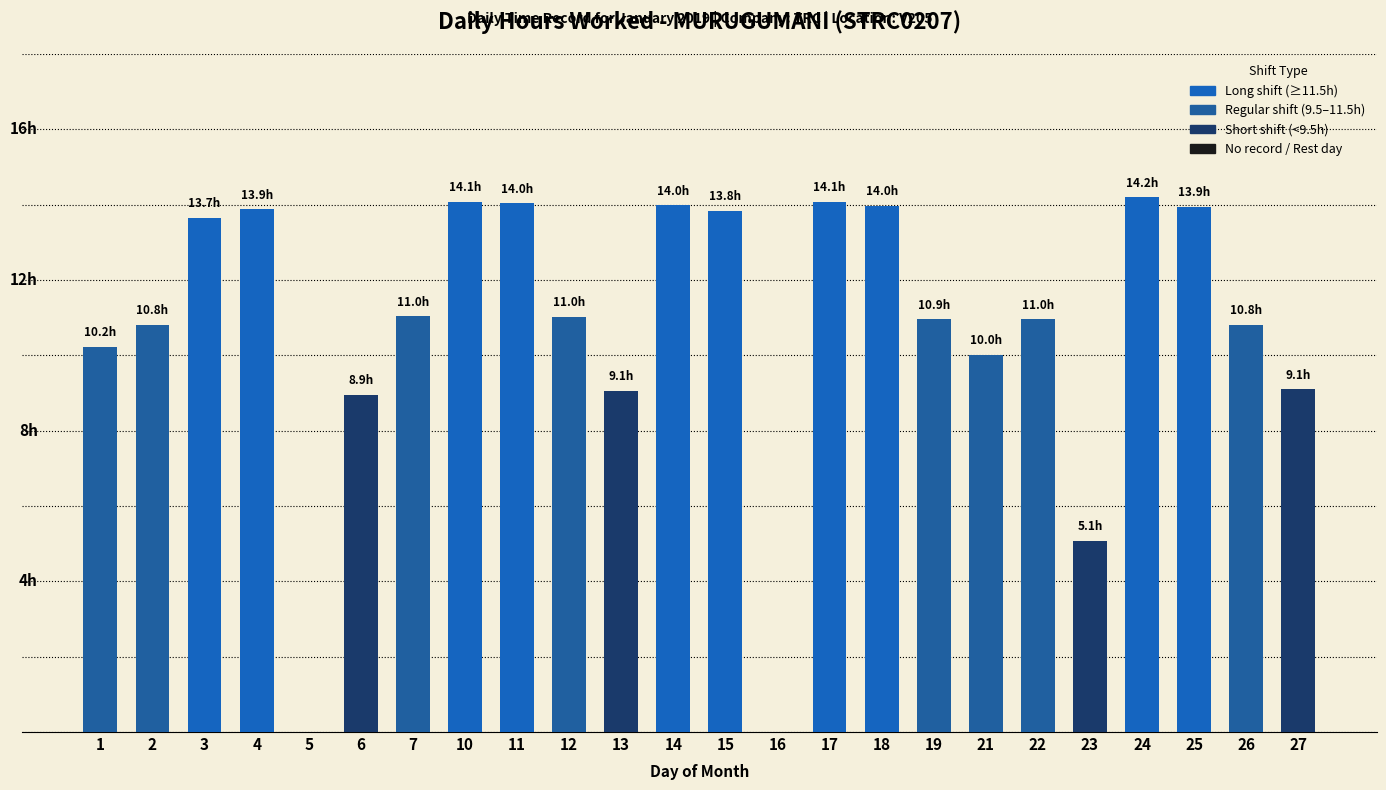

Where is the data nearest to the value 7?

23